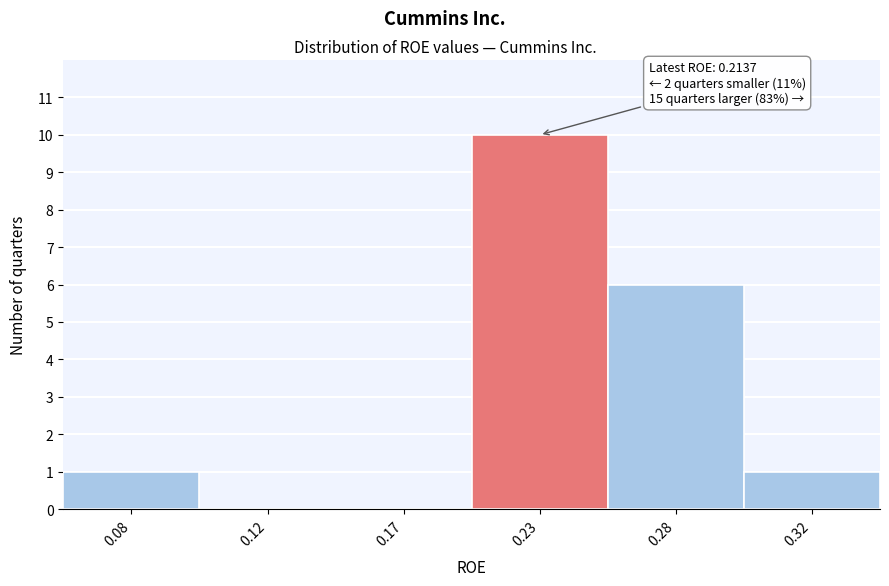

Reading left to right, list all the values displayed in this chart.

0.08=1	0.12=0	0.17=0	0.23=10	0.28=6	0.32=1